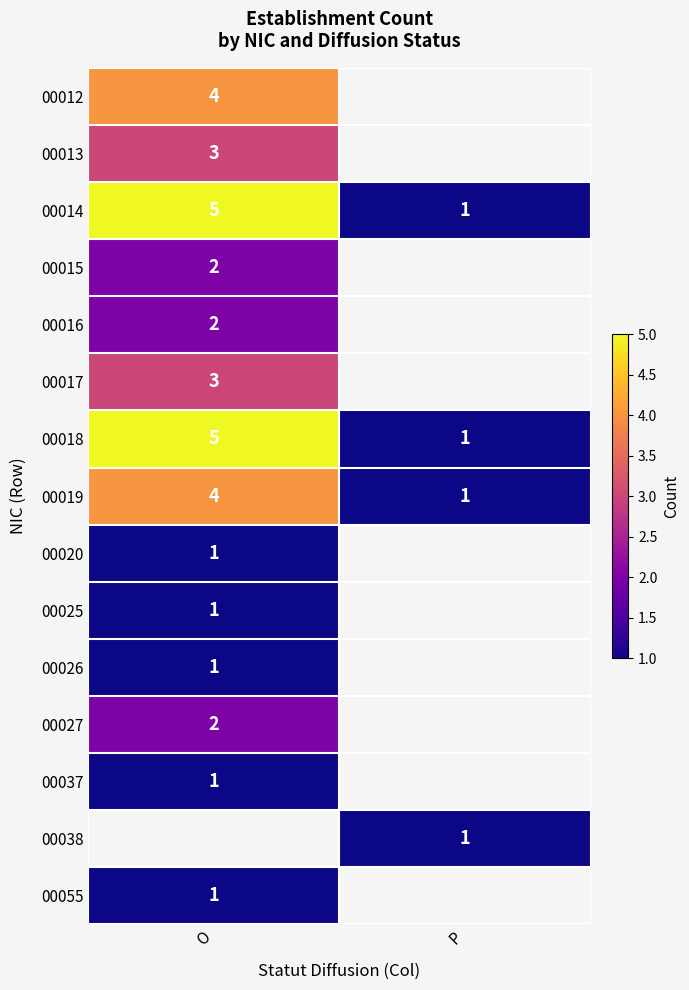

Which category has the highest value across all series?

O